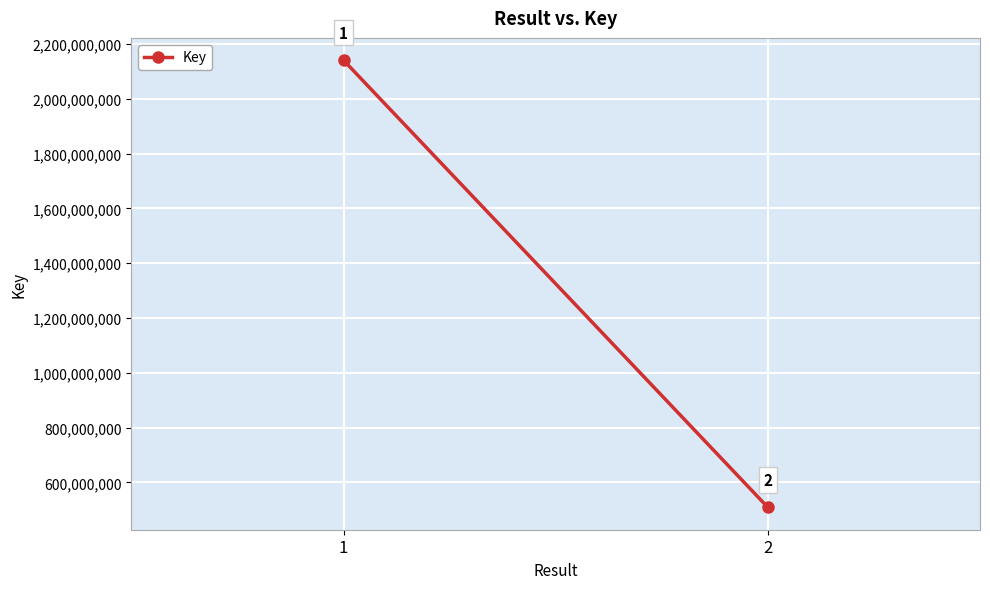

What is the ratio of the value at 2 to the value at 1?

0.2